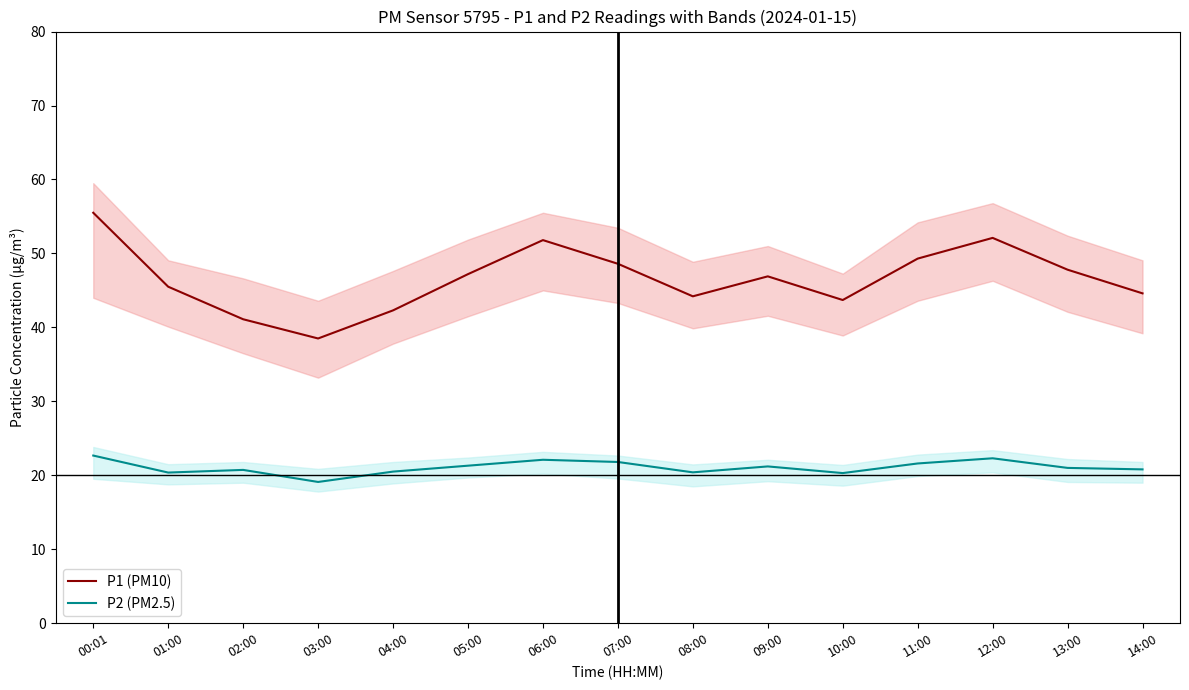

What is the highest value of the P1 (PM10) series?

55.5